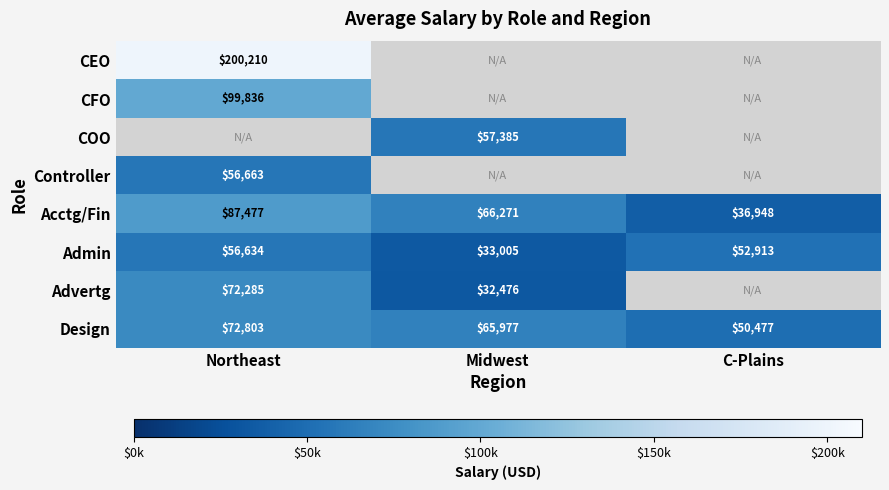

The Advertg series shows 72285 at Northeast. True or false?

True